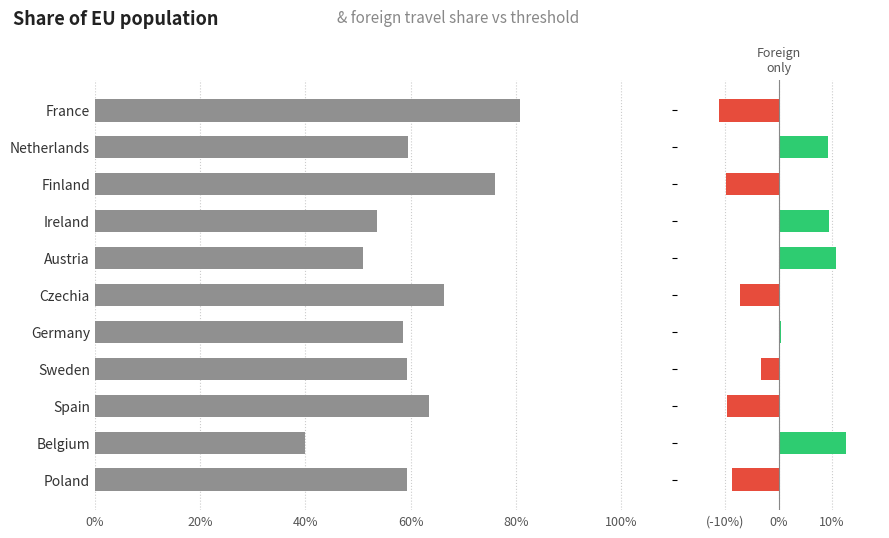

Reading right to left, transcribe all the data shown in this chart.

Any trip (Domestic + Dom&Foreign): 59.4	39.9	63.5	59.4	58.6	66.4	51.0	53.5	76.1	59.5	80.8
Foreign only vs threshold: -8.8	12.7	-9.7	-3.3	0.3	-7.3	10.7	9.4	-10.0	9.3	-11.2